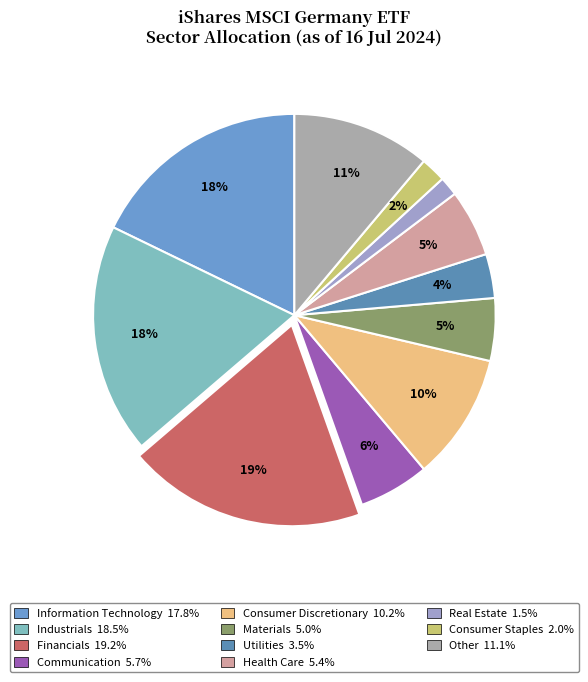

Count the number of slices in the pie.

11